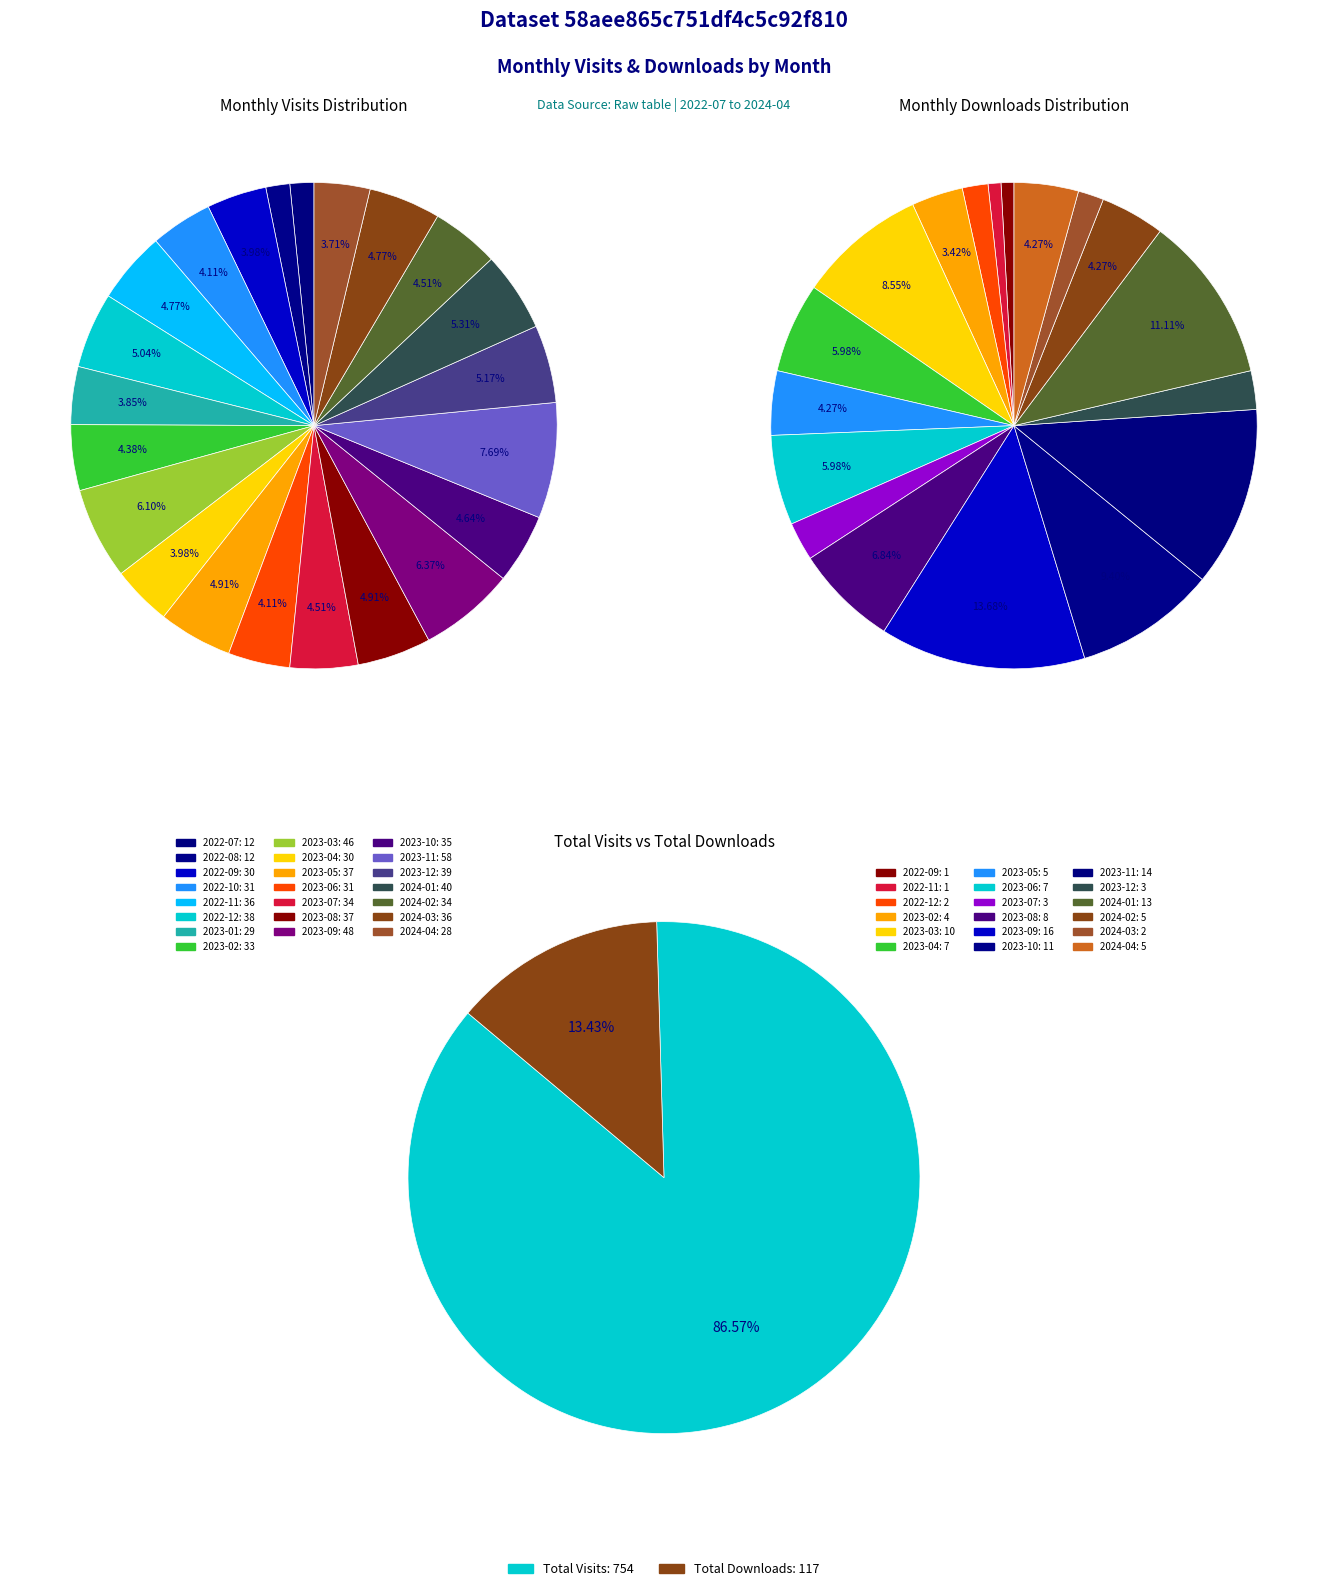

The 2024-03 slice represents 12% of the pie. True or false?

False